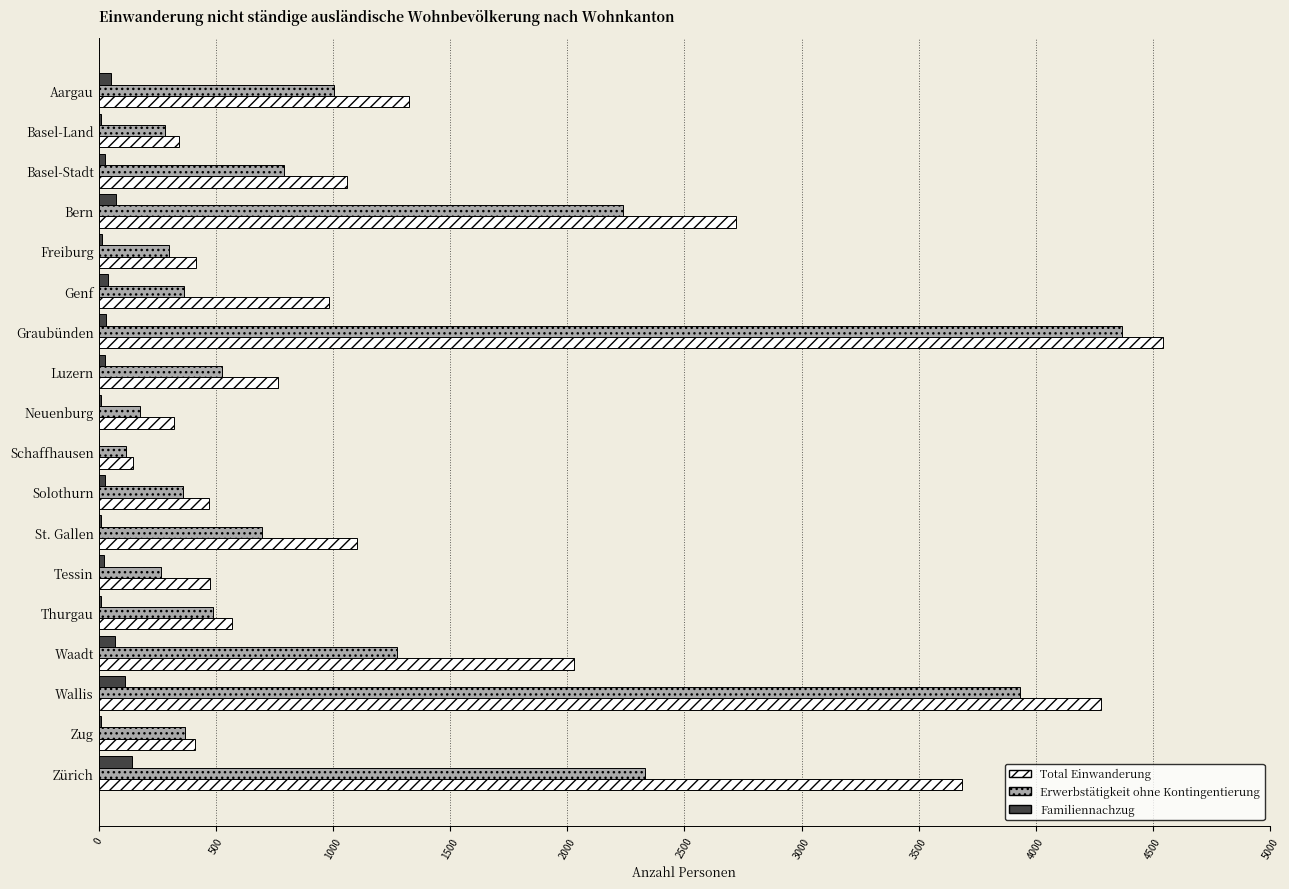

The Erwerbstätigkeit ohne Kontingentierung series shows 369 at Zug. True or false?

True